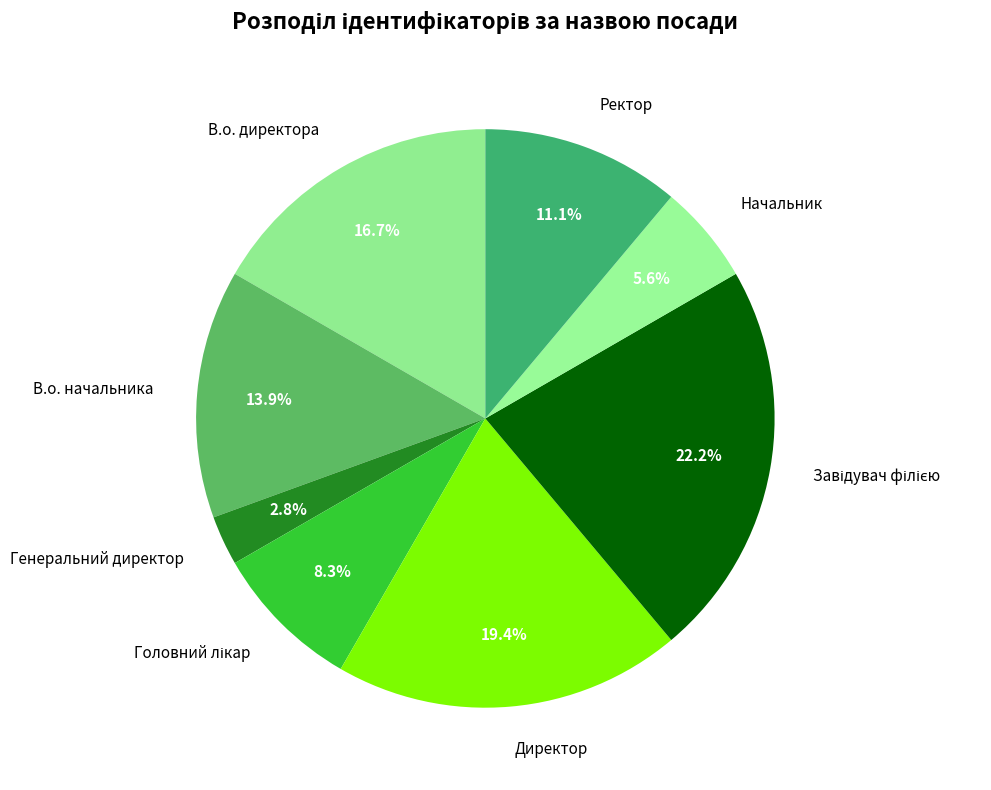

What is the ratio of the value at Ректор to the value at Начальник?

2.0